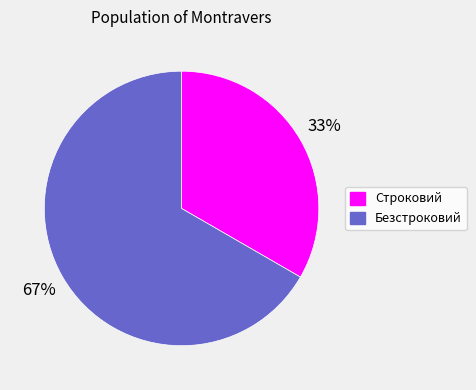

How many slices are in this pie chart?

2